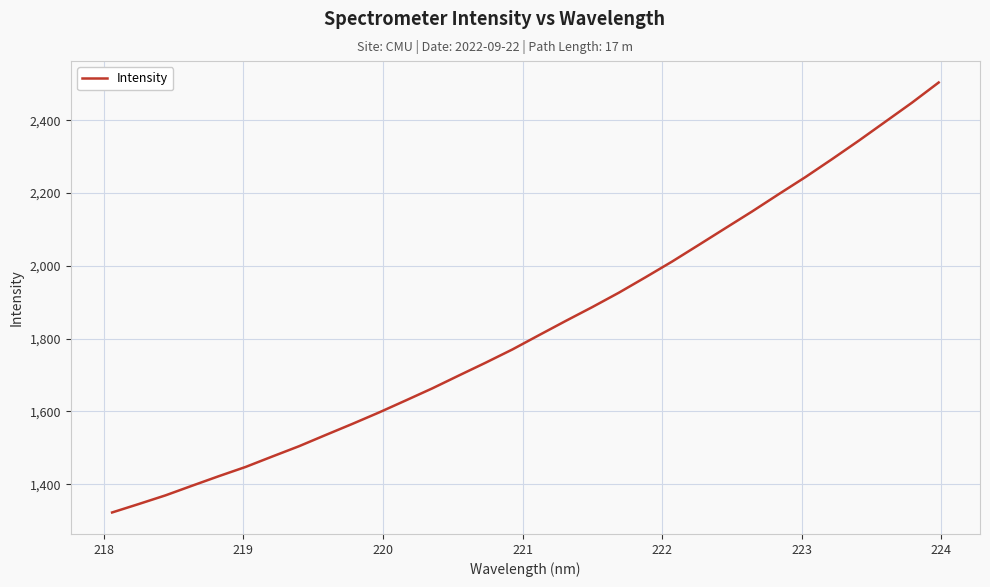

What is the difference between the maximum and minimum values?

1181.6